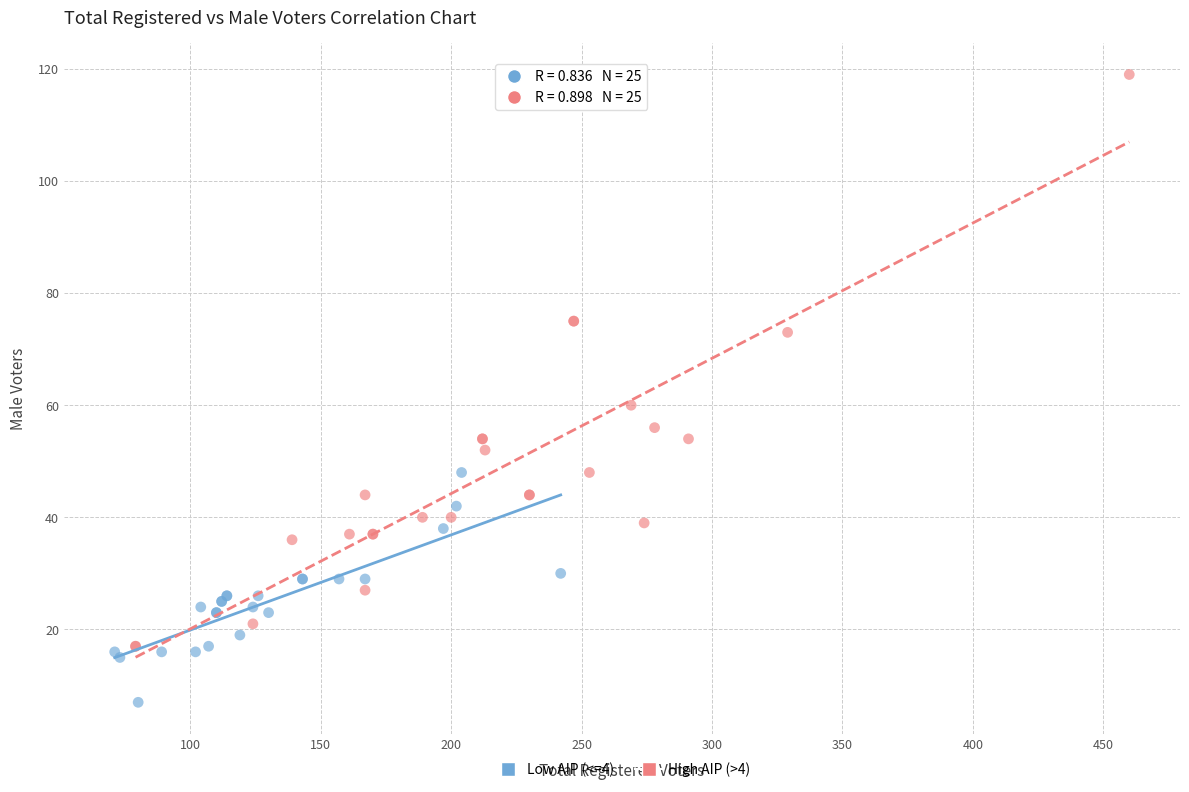

Which series reaches the maximum Y coordinate?

High AIP (>4)